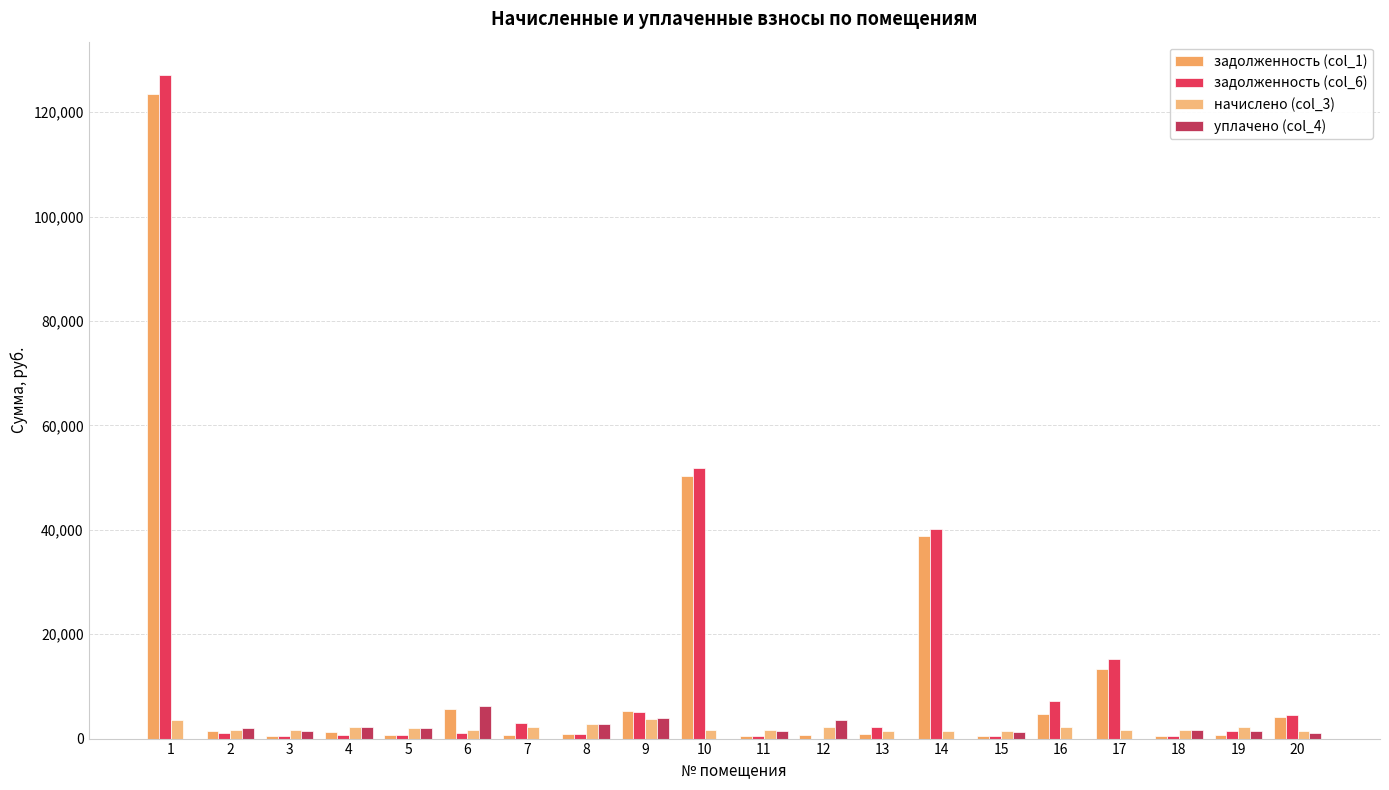

Reading left to right, transcribe all the data shown in this chart.

задолженность (col_1): 1=123520.2	2=1441.8	3=480.1	4=1346.7	5=608.0	6=5713.7	7=673.4	8=846.2	9=5325.3	10=50226.6	11=480.1	12=673.4	13=824.9	14=38746.7	15=411.0	16=4792.6	17=13241.4	18=486.3	19=672.5	20=4173.8
задолженность (col_6): 1=127159.7	2=1065.0	3=532.5	4=745.9	5=674.4	6=1119.2	7=2925.4	8=938.6	9=5008.3	10=51824.1	11=532.5	12=0.0	13=2199.1	14=40198.1	15=455.8	16=7151.4	17=15176.5	18=537.7	19=1491.8	20=4538.2
начислено (col_3): 1=3639.5	2=1597.5	3=1597.5	4=2237.8	5=2023.3	6=1597.5	7=2240.9	8=2815.9	9=3683.0	10=1597.5	11=1597.5	12=2240.9	13=1358.2	14=1451.4	15=1367.5	16=2234.6	17=1594.4	18=1613.0	19=2237.8	20=1364.4
уплачено (col_4): 1=0.0	2=1972.7	3=1545.1	4=2164.3	5=1956.9	6=6294.8	7=0.0	8=2723.4	9=4000.0	10=0.0	11=1545.1	12=3587.7	13=0.0	14=0.0	15=1322.6	16=0.0	17=0.0	18=1553.2	19=1418.4	20=1000.0